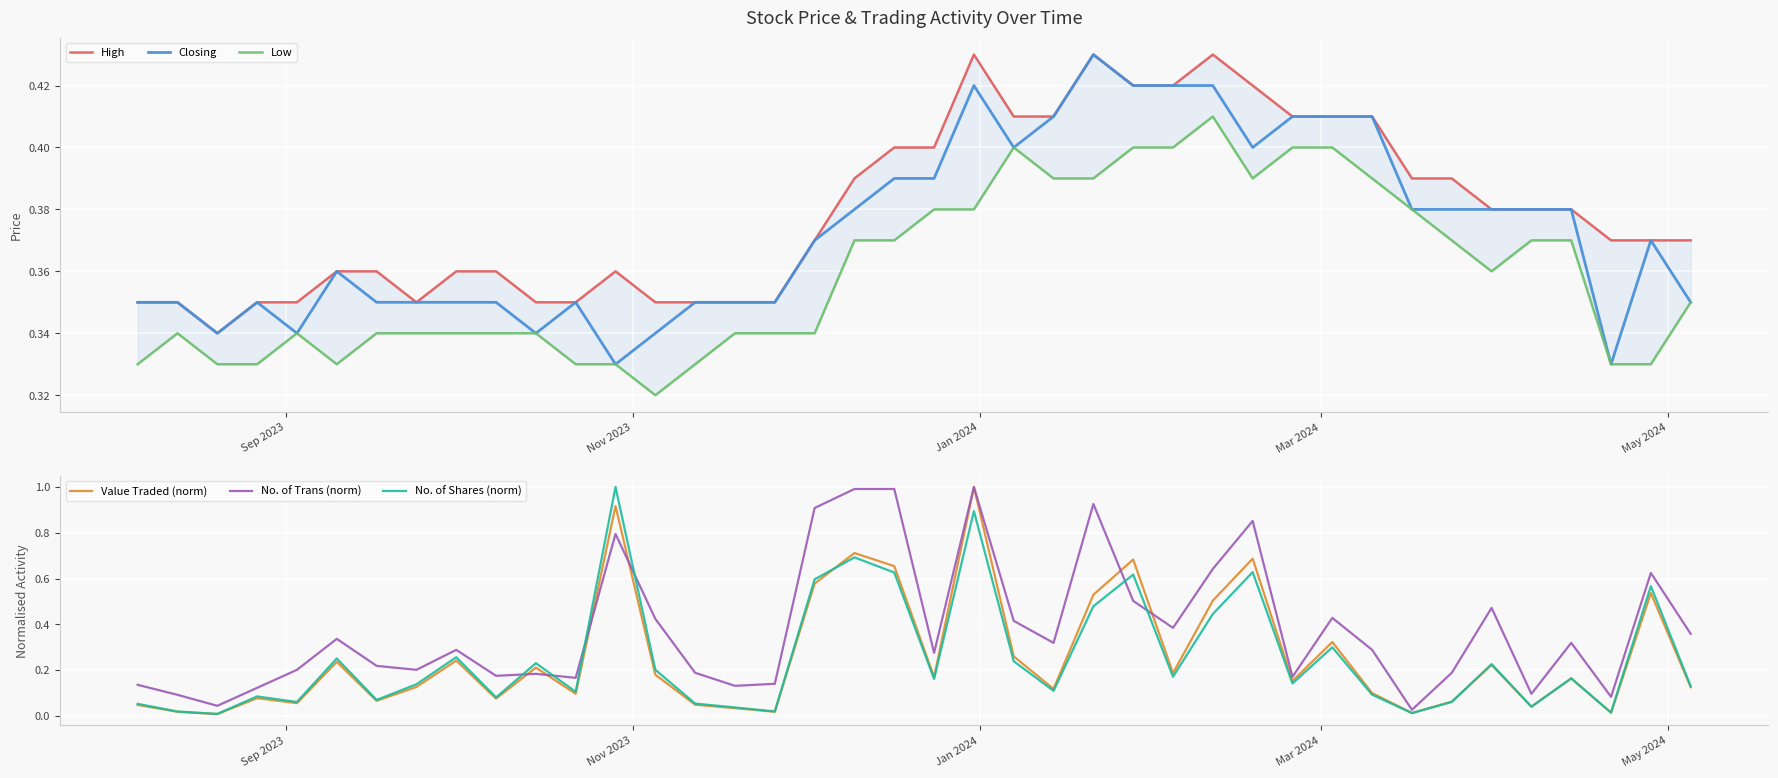

Which series has the largest total across all categories?

High